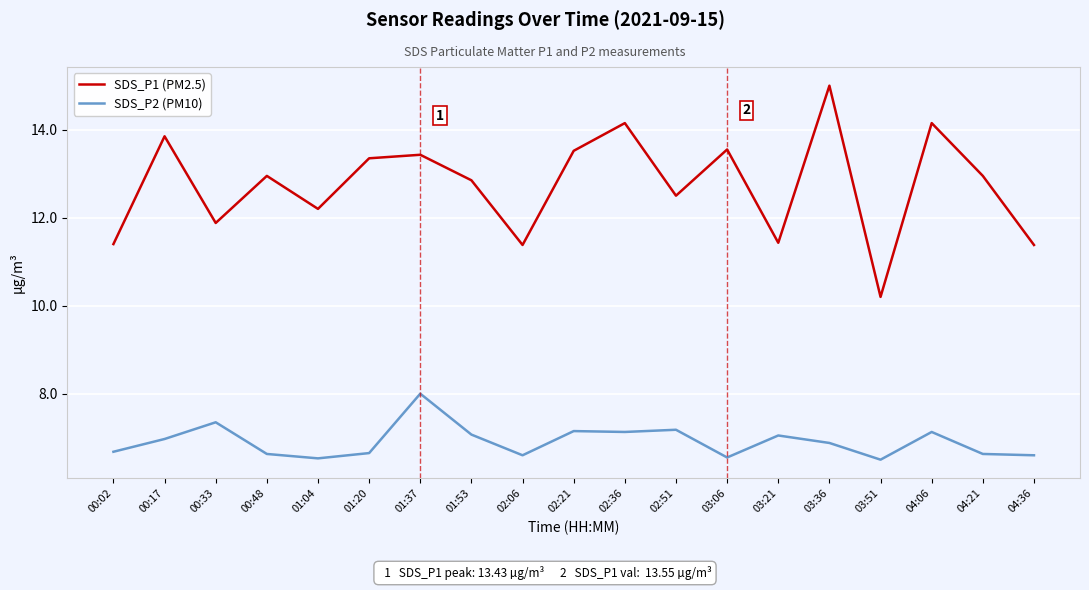

What is the minimum value shown in the chart?

6.5